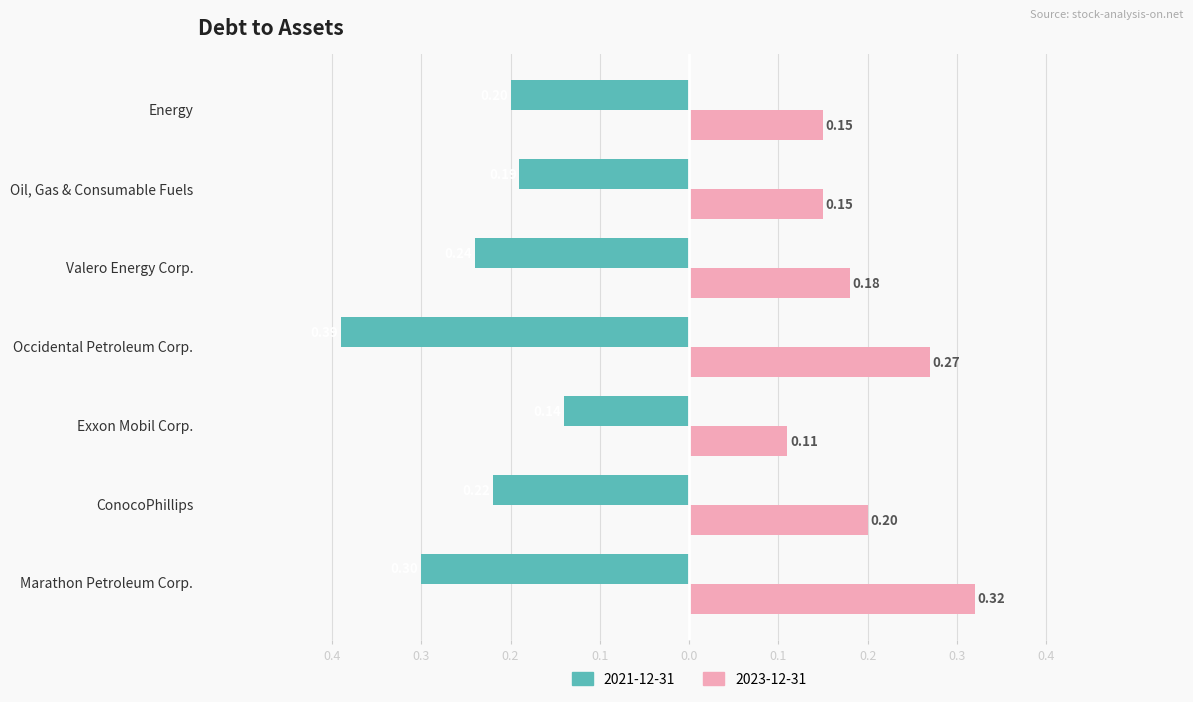

Which series changed the most between ConocoPhillips and Occidental Petroleum Corp.?

2021-12-31